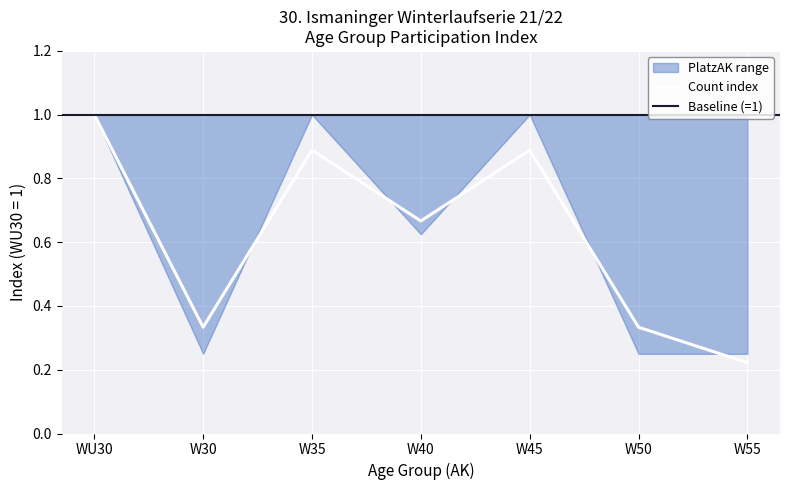

Read the value at W50.

0.3